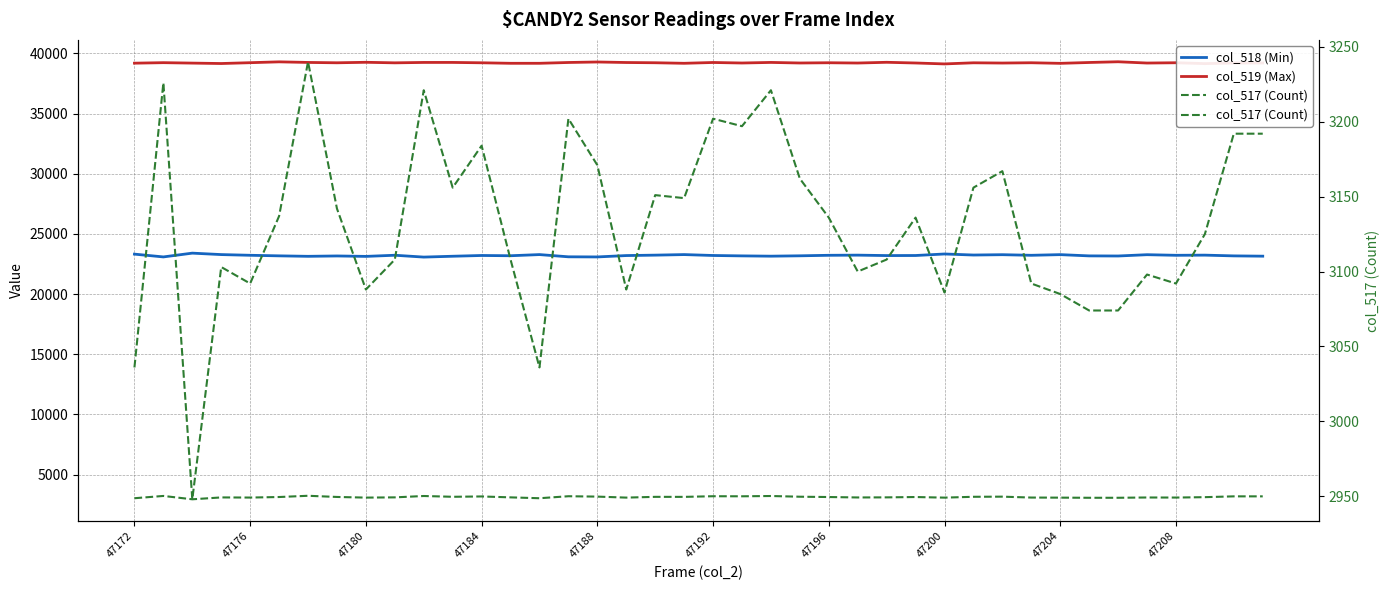

What is the sum of all col_519 (Max) values?

1568508